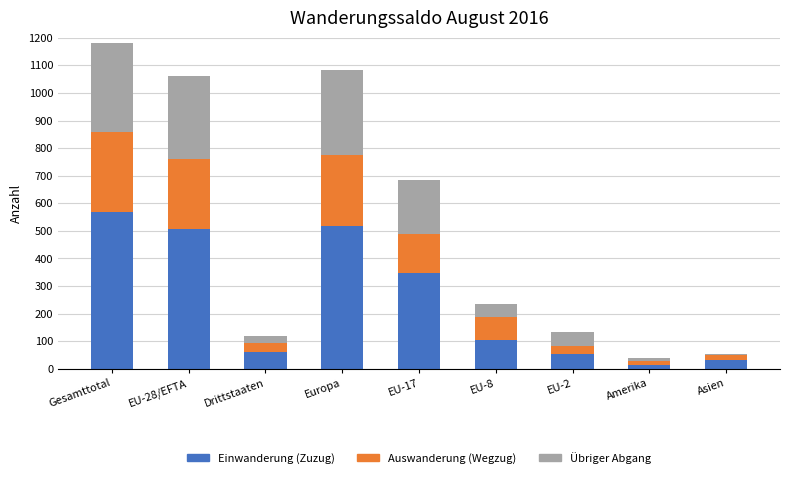

What is the total value across all series at EU-8?

236